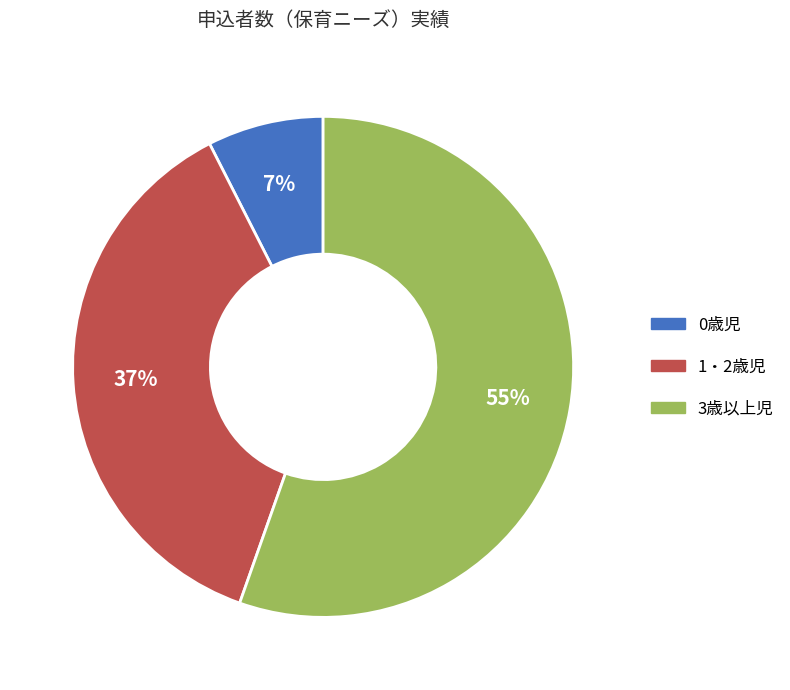

Count the number of slices in the pie.

3